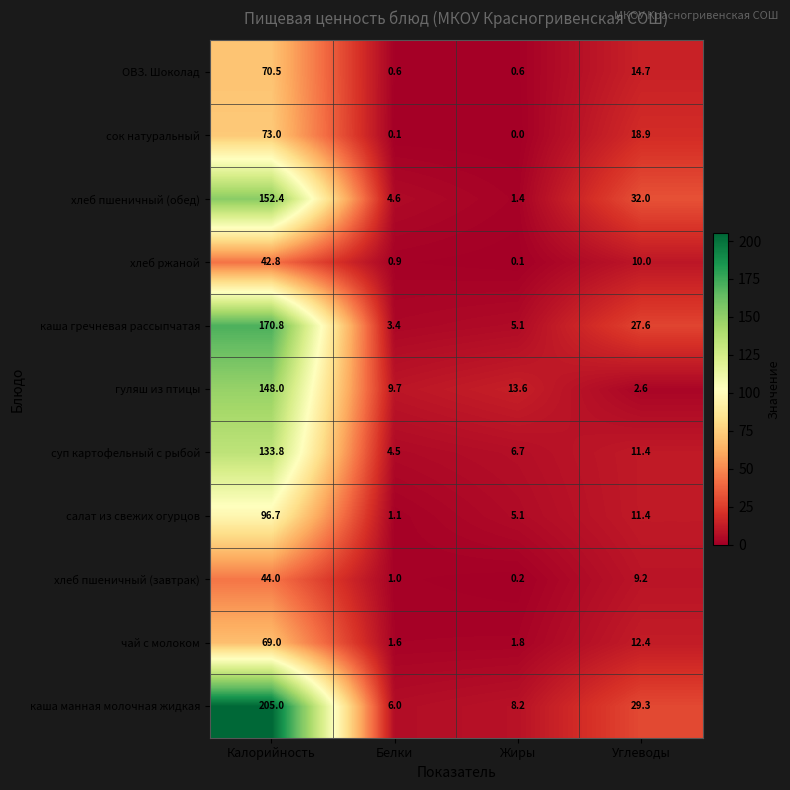

Where is хлеб пшеничный (завтрак) nearest to the value 22?

Углеводы